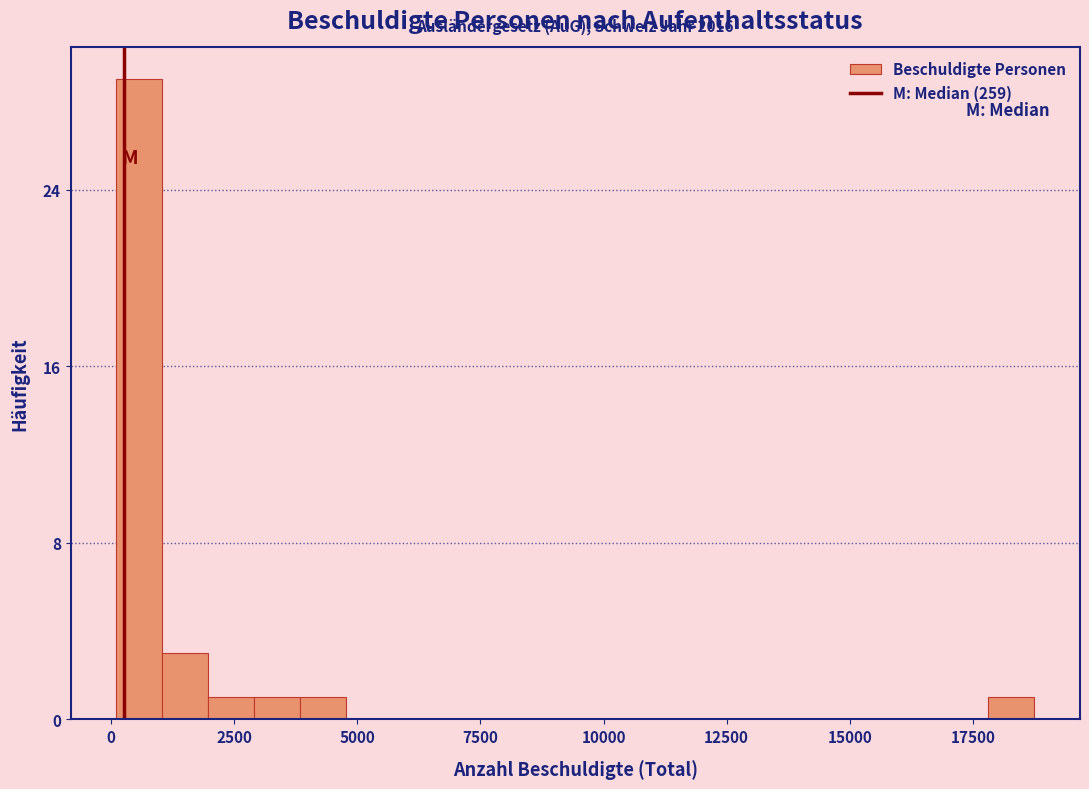

Around what value on the x-axis is the tallest bar? Give the approximate position of its centre, as read against the axis.

500